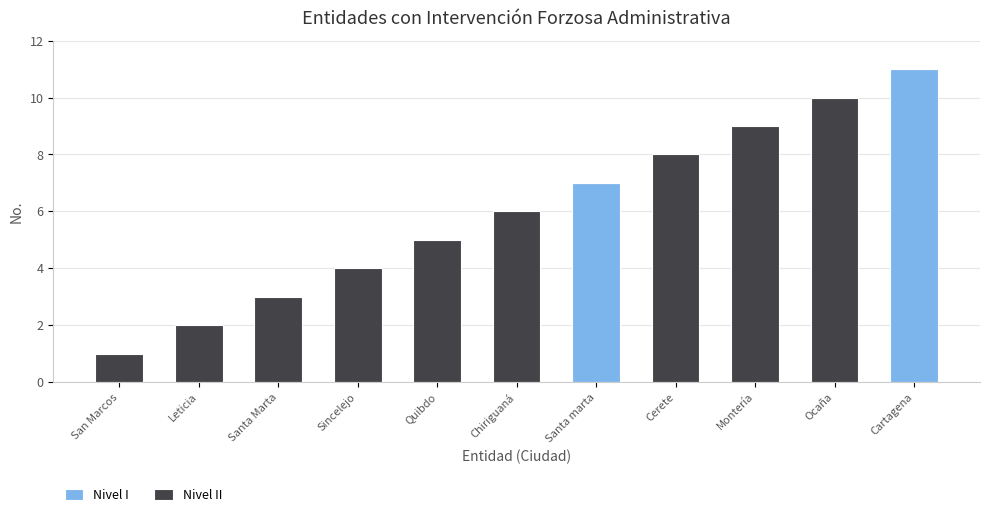

Does the chart contain stacked bars?

Yes